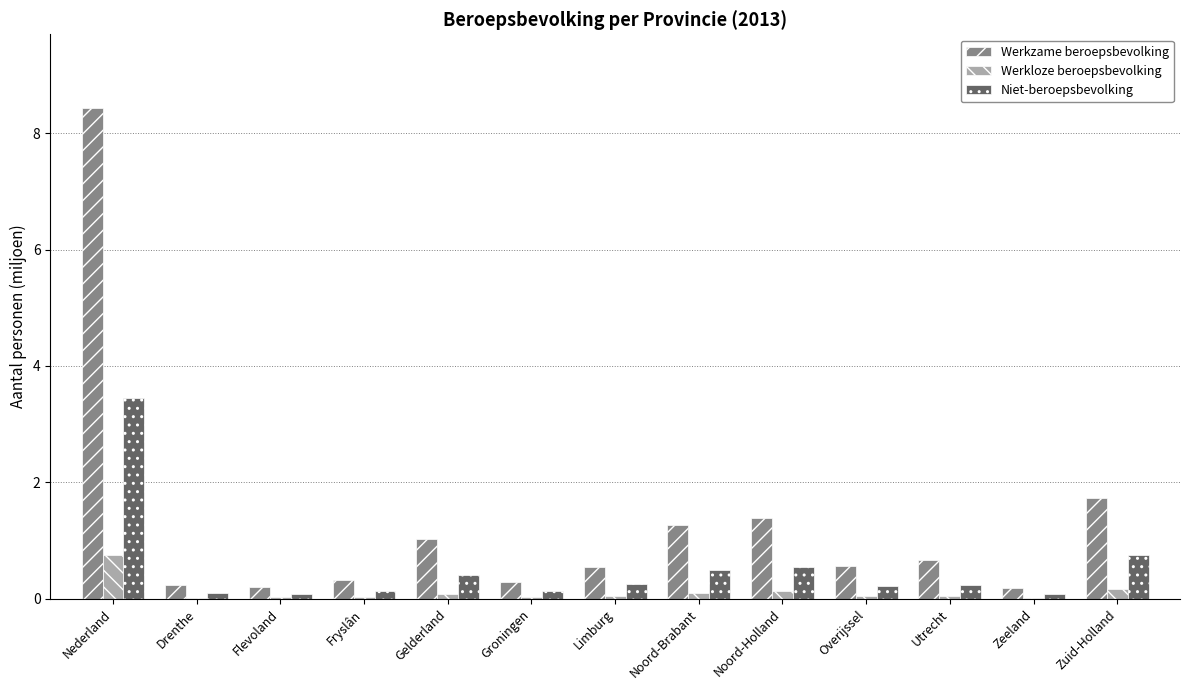

What is the sum of all Niet-beroepsbevolking values?

6.9